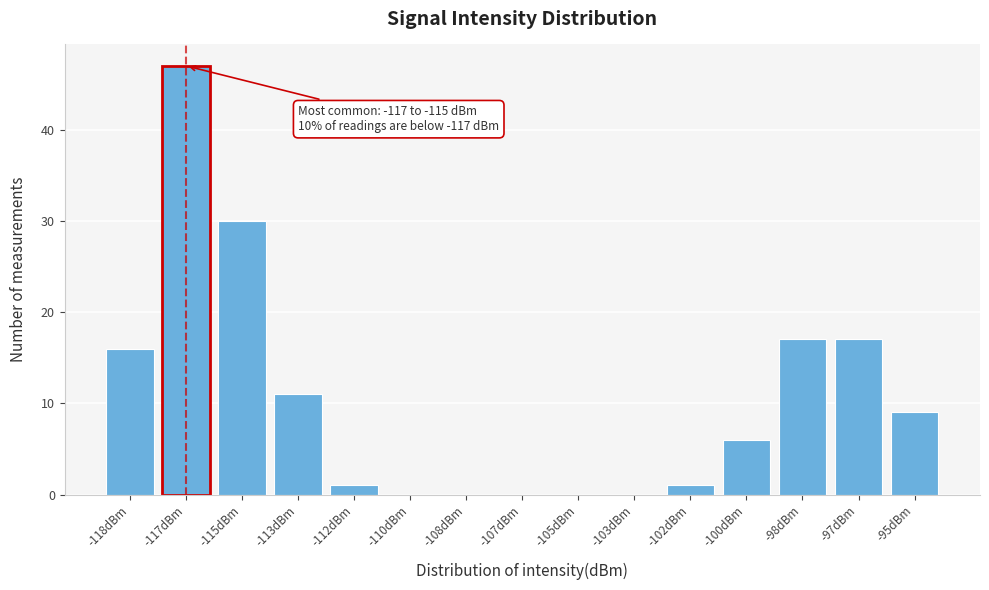

Reading left to right, transcribe all the data shown in this chart.

-118dBm=16	-117dBm=47	-115dBm=30	-113dBm=11	-112dBm=1	-110dBm=0	-108dBm=0	-107dBm=0	-105dBm=0	-103dBm=0	-102dBm=1	-100dBm=6	-98dBm=17	-97dBm=17	-95dBm=9